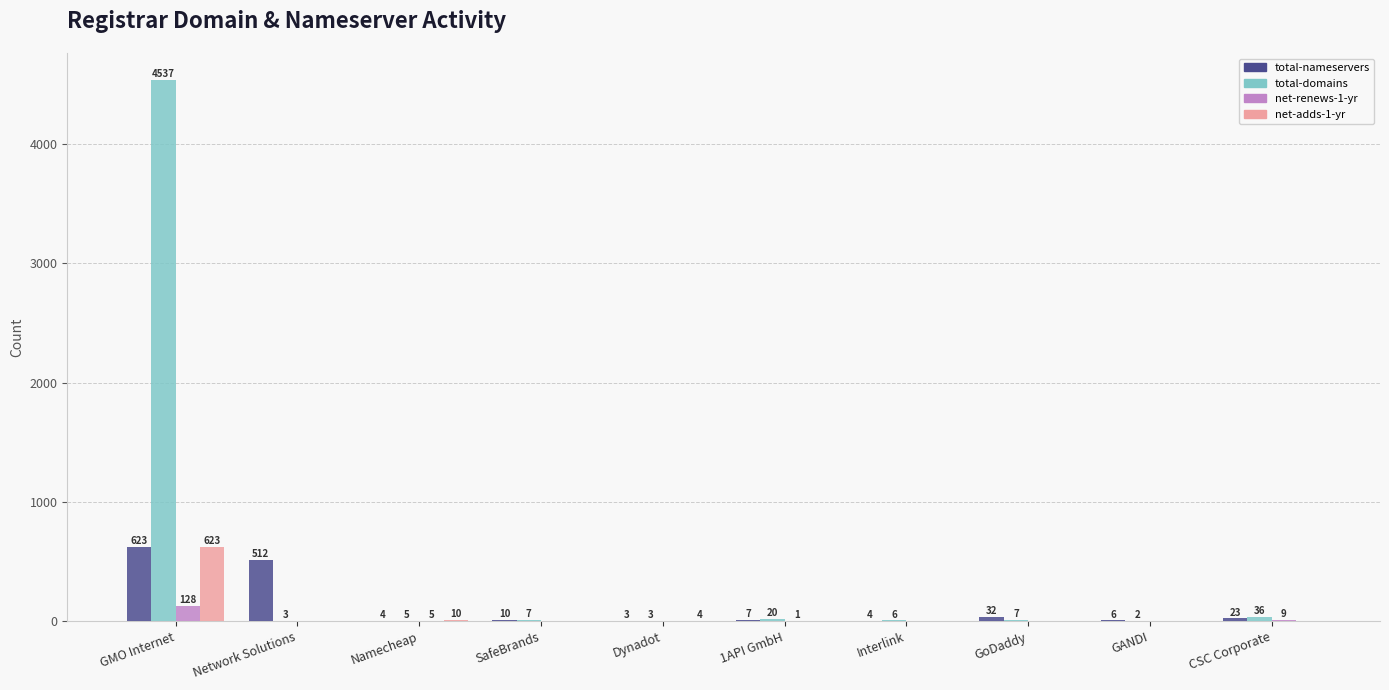

What is the sum of all net-adds-1-yr values?

637